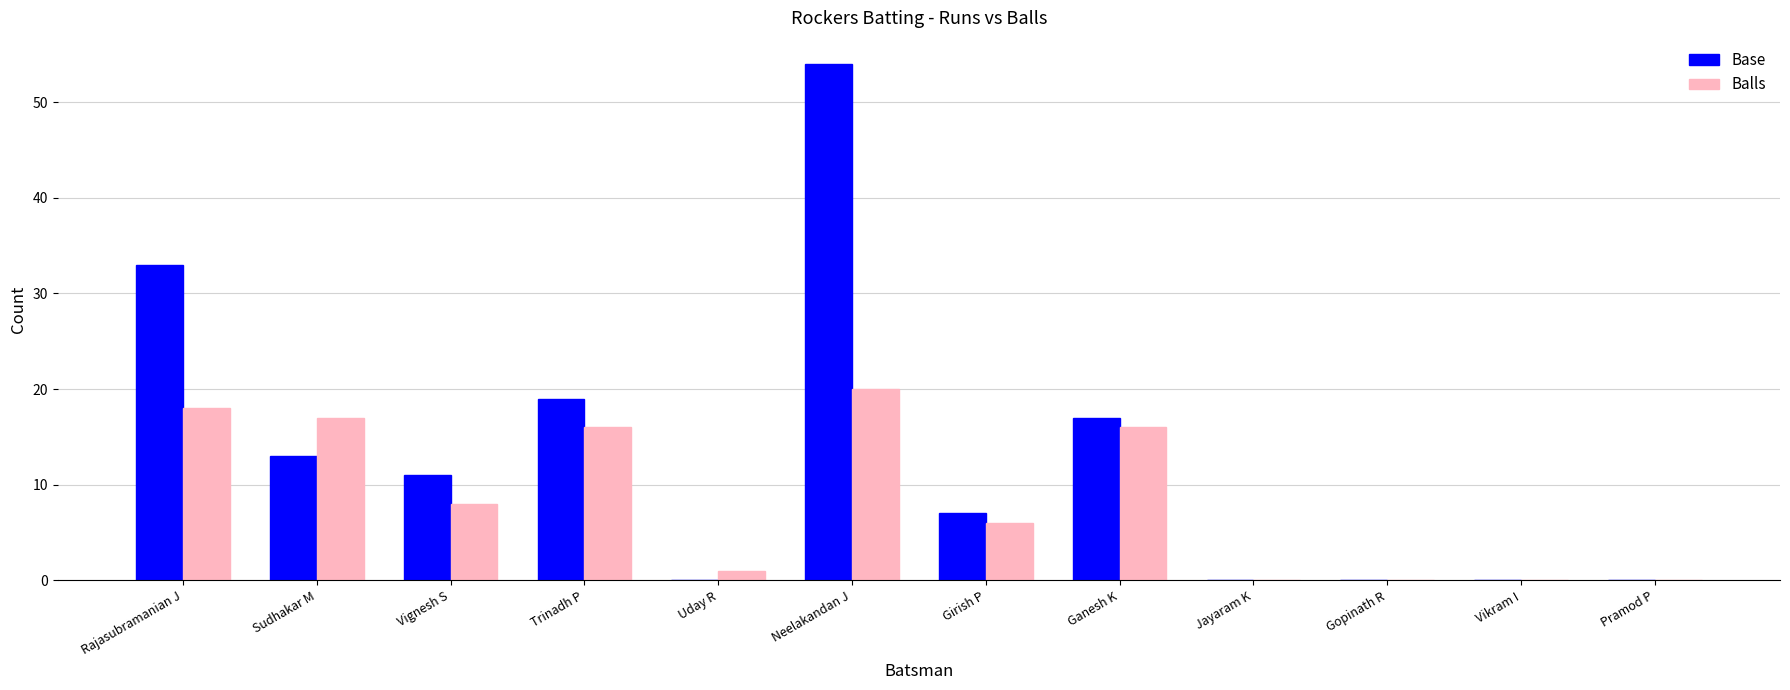

What is the greatest value displayed?

54